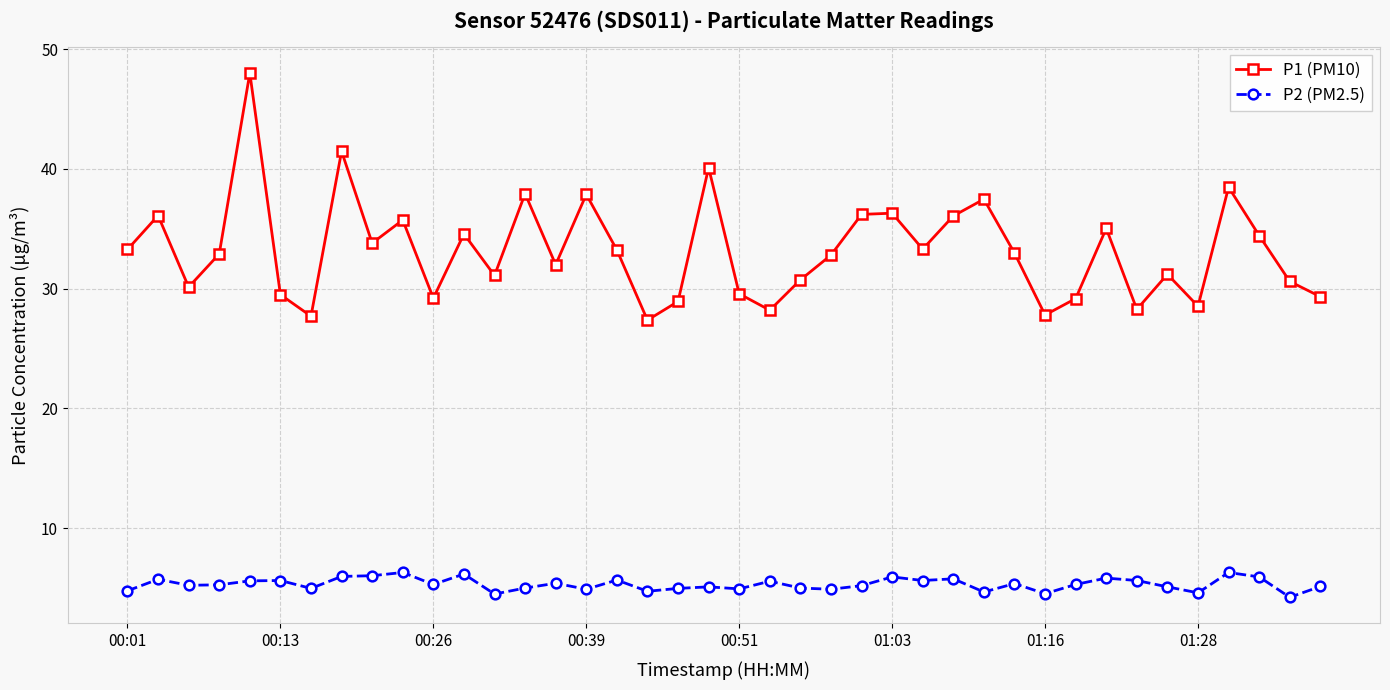

True or false: P2 (PM2.5) and P1 (PM10) cross at least once.

False